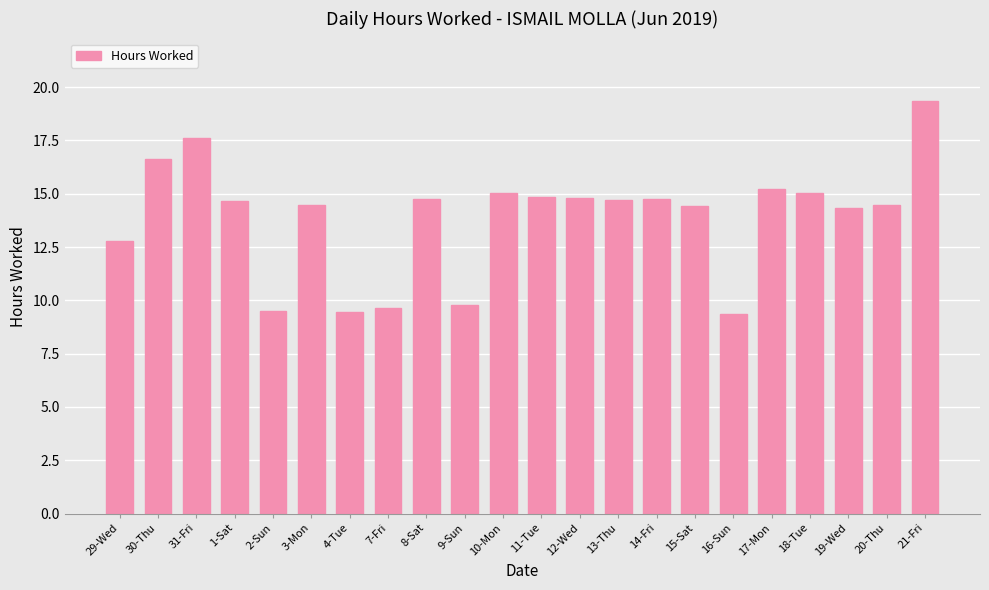

What is the label of the 15th bar from the right?

7-Fri